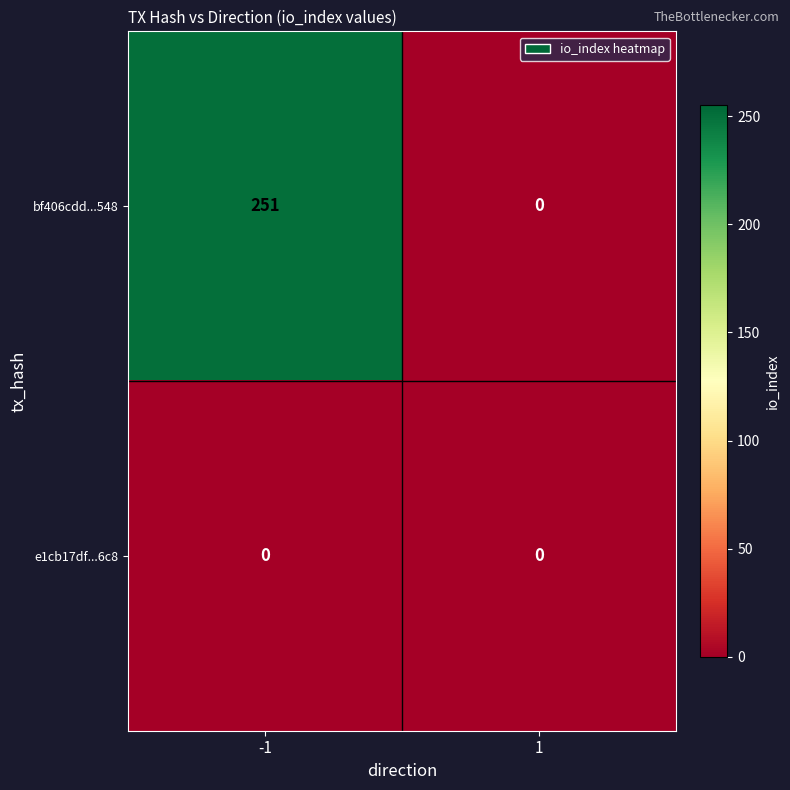

What is the greatest value displayed?

251